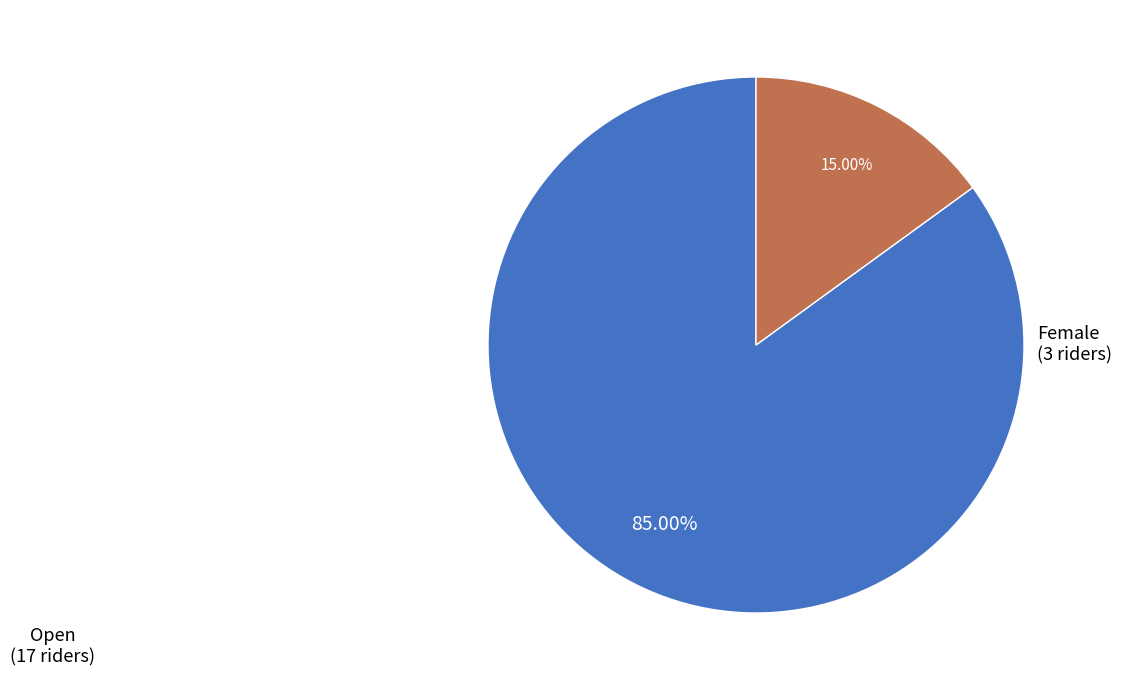

Is there a majority slice in this chart?

Yes